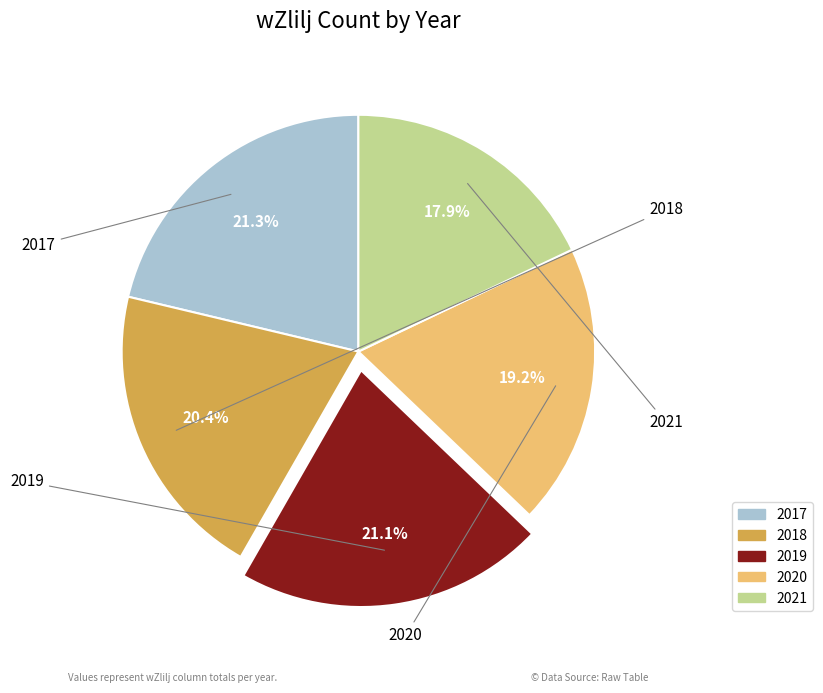

Is there a majority slice in this chart?

No